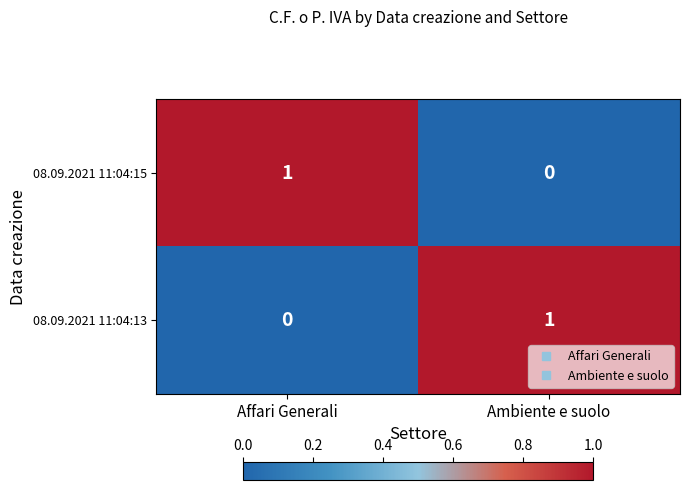

True or false: 08.09.2021 11:04:15 has a value of -1 at Ambiente e suolo.

False